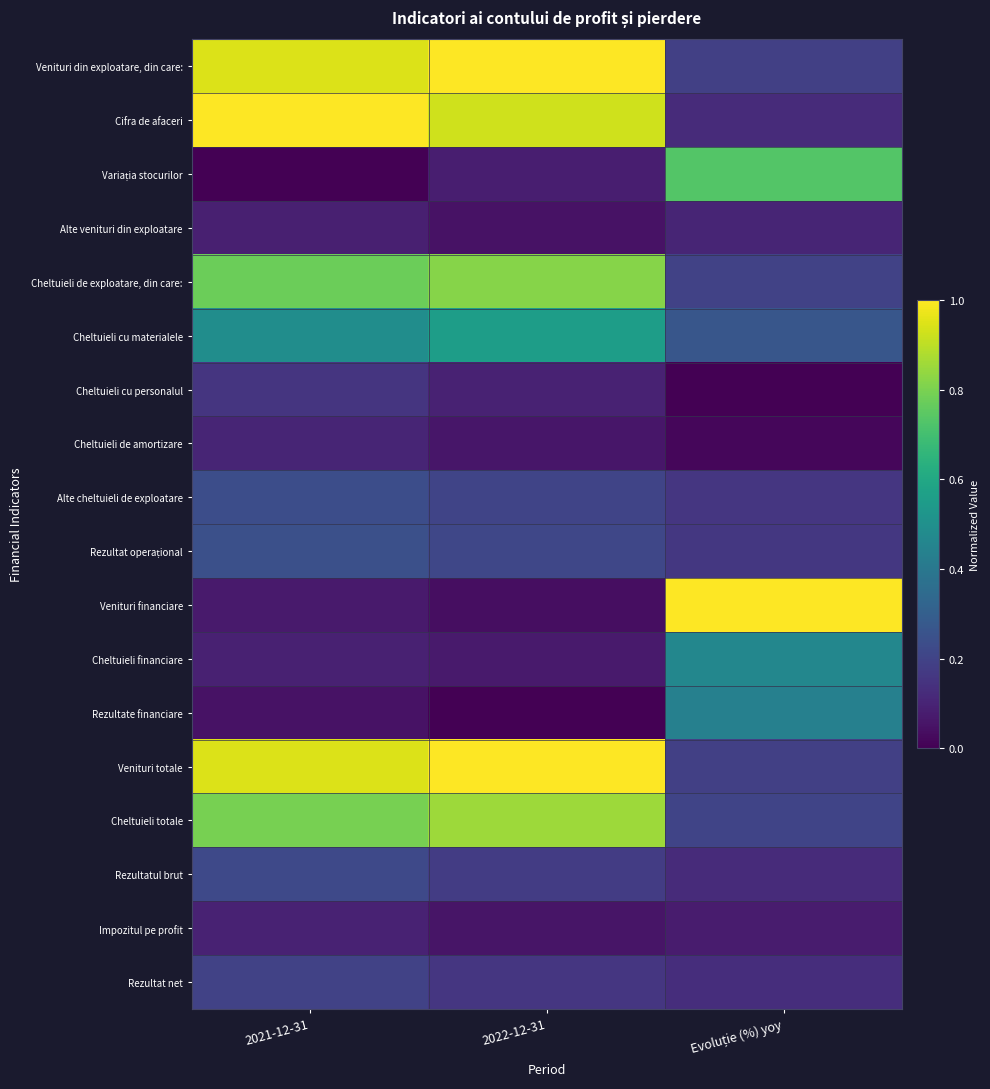

Which series has the largest range (max minus min)?

Venituri financiare